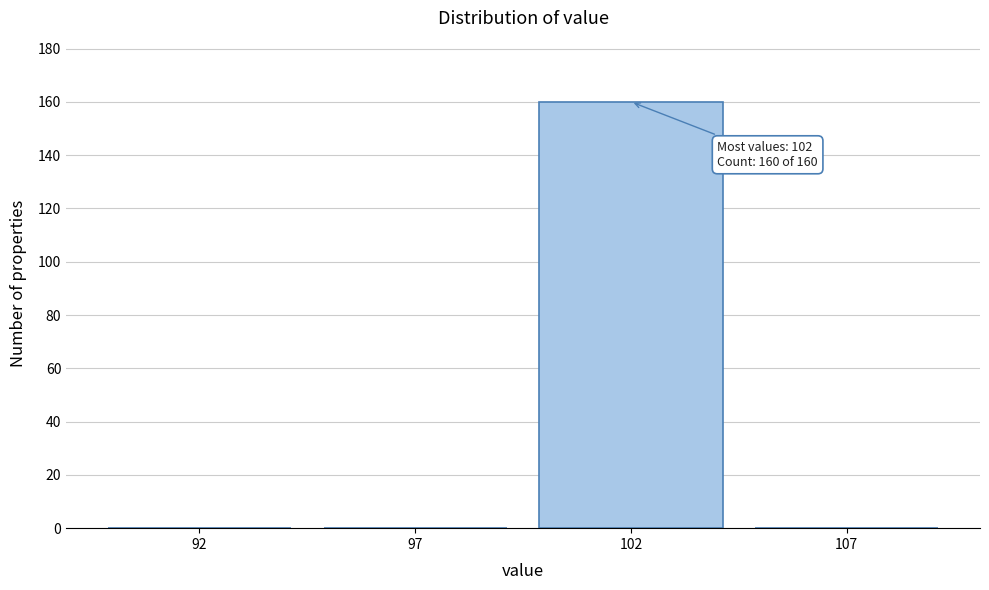

Reading right to left, what are all the values shown in this chart?

107=0	102=160	97=0	92=0